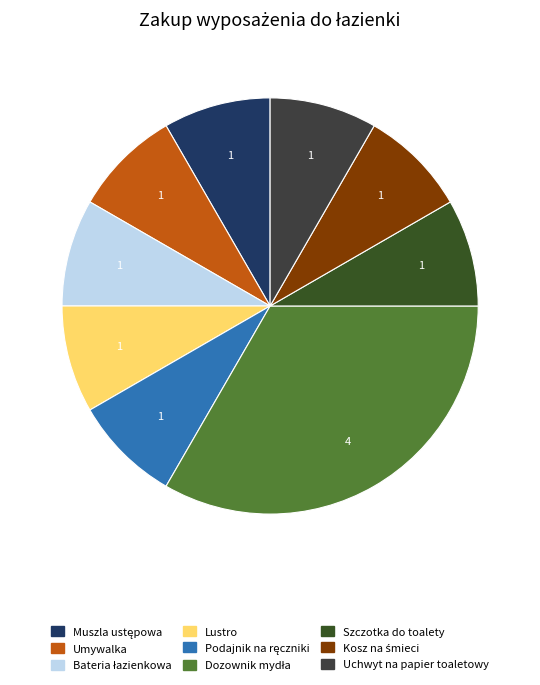

Combined, what portion of the pie is Umywalka and Szczotka do toalety?

16.7%